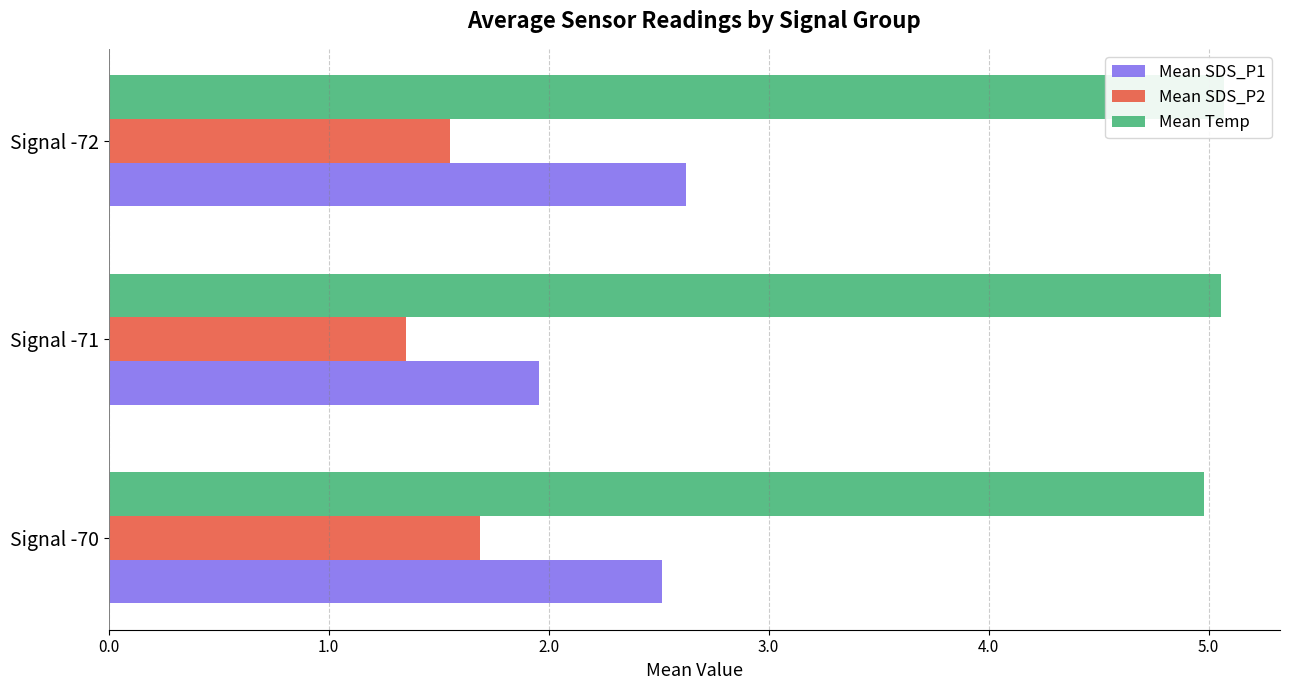

What is the maximum value shown in the chart?

5.1